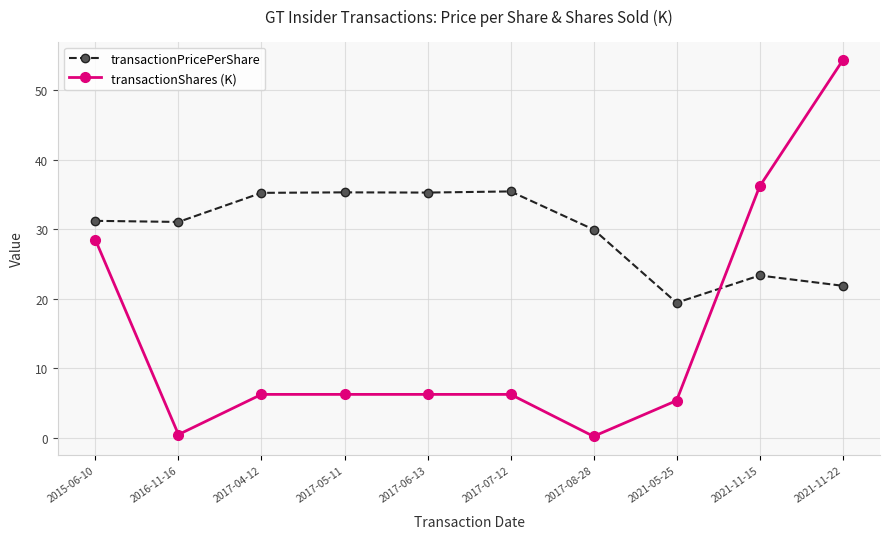

What is the value of the transactionPricePerShare point at the 10th from the left?

21.9